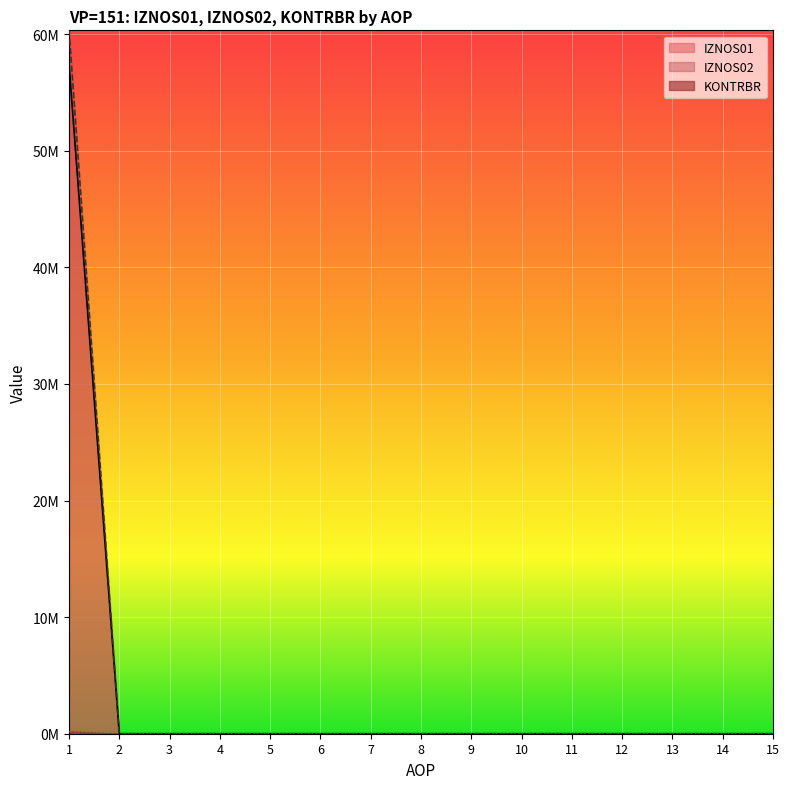

Between 7 and 15, which series saw the biggest shift?

IZNOS01